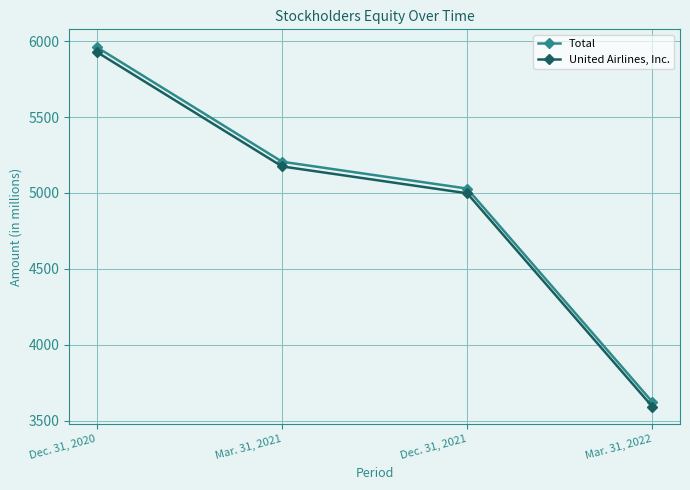

Which series has the largest total across all categories?

Total